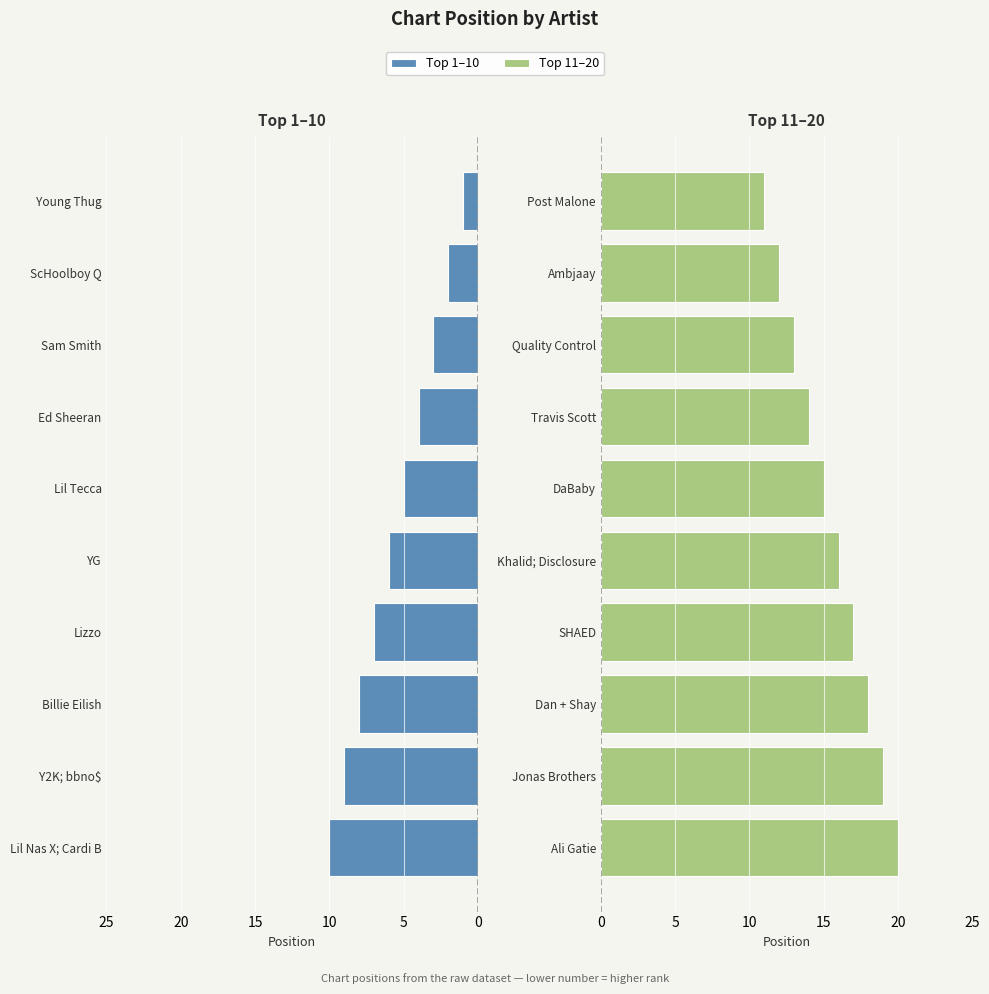

Rank the series at 25 from highest to lowest value.

Top 11-20, Top 1-10